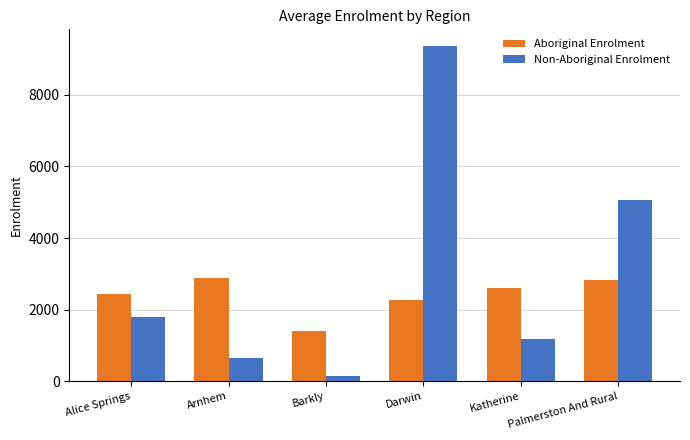

Which series changed the most between Alice Springs and Barkly?

Non-Aboriginal Enrolment